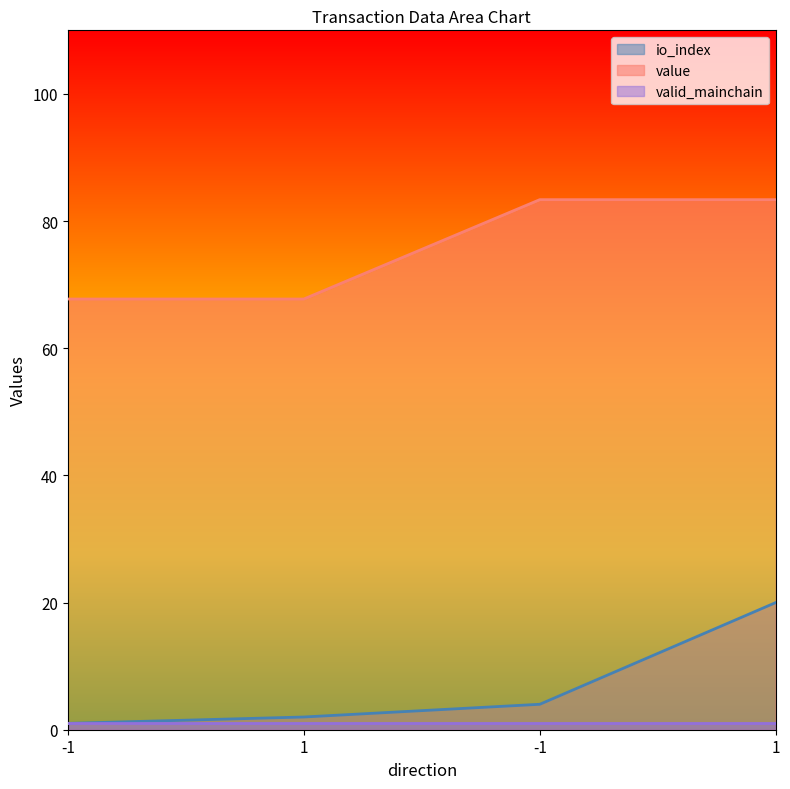

What is the approximate value of value at 1?

67.7